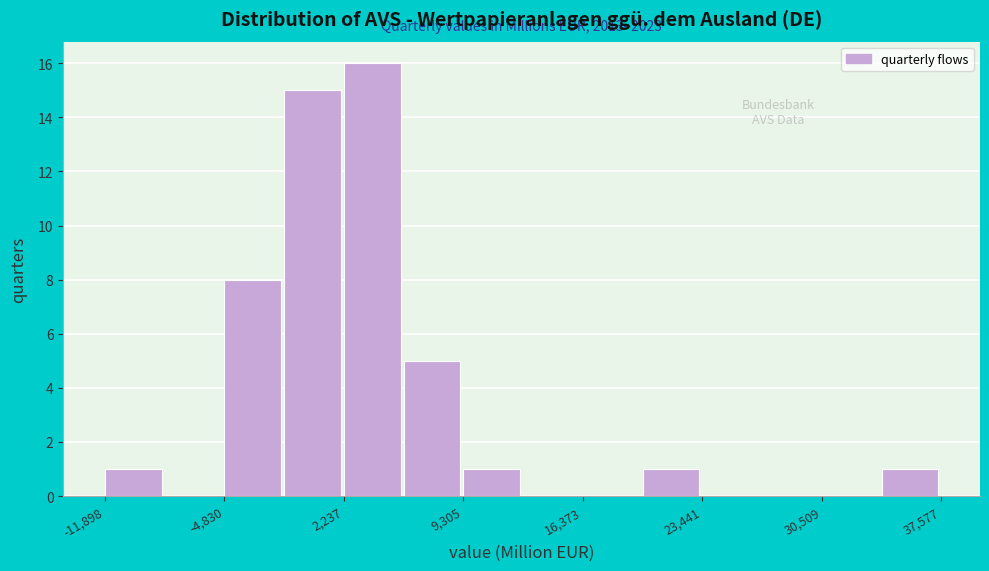

Read against the x-axis, roughly where is the centre of the tallest bar?

4000